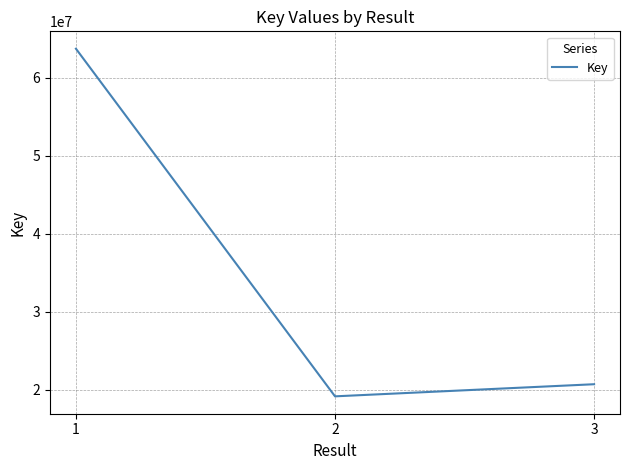

At which category does the chart reach its peak across all series?

1